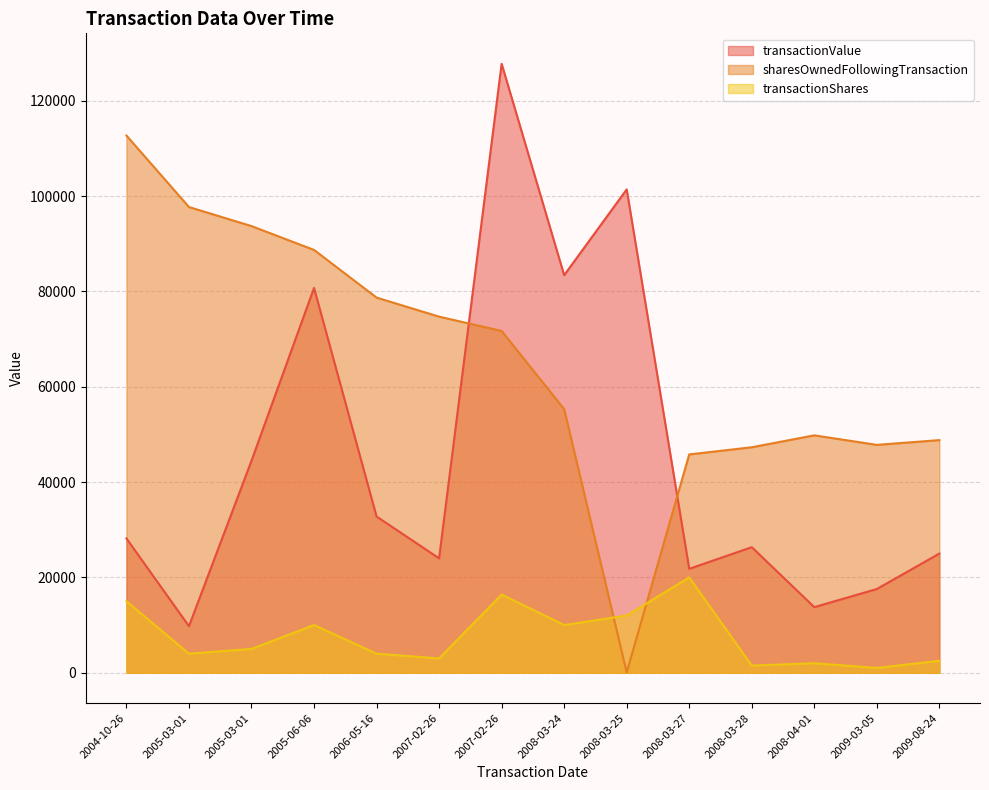

How many values in the transactionValue series exceed 28180?

6